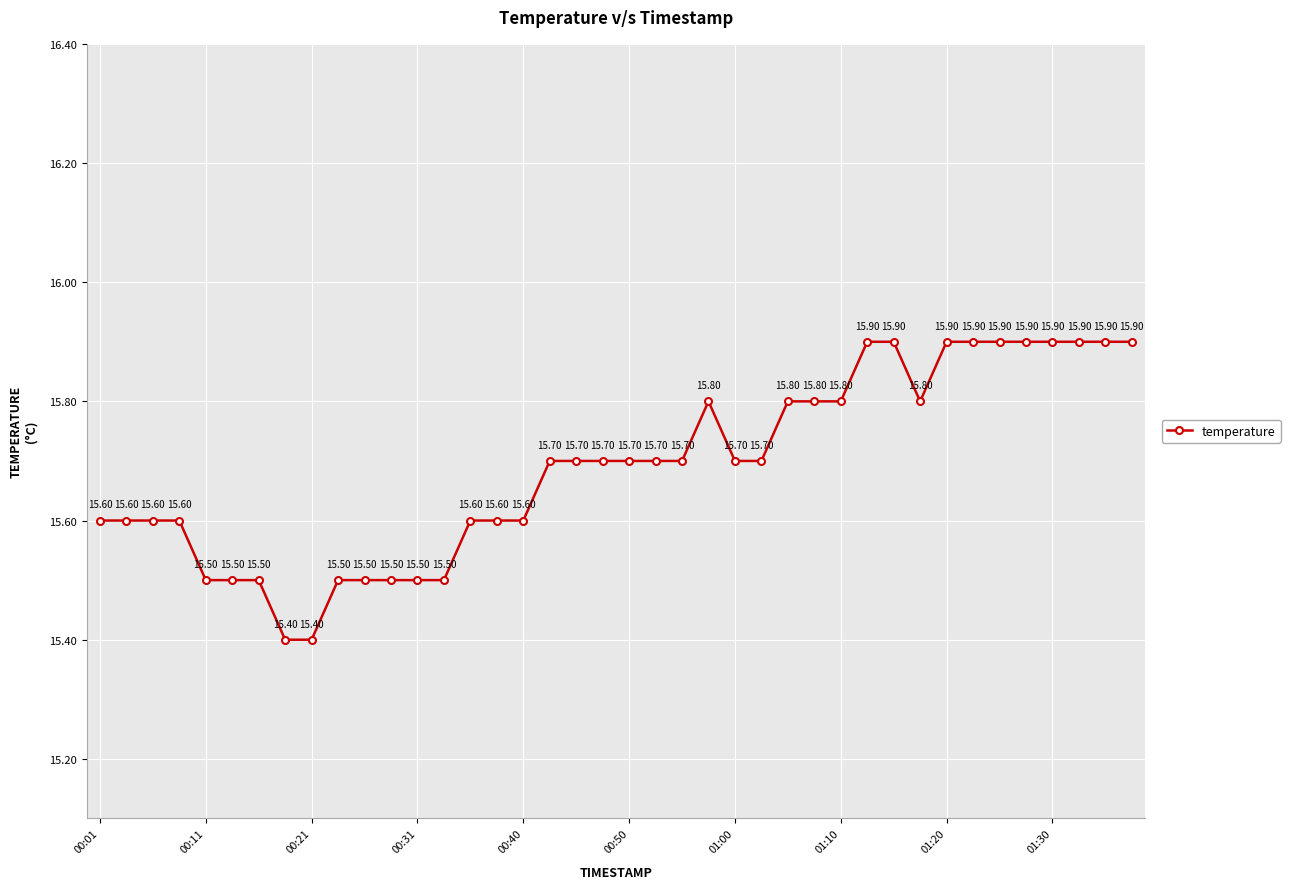

Does the chart display data point markers on the line(s)?

Yes